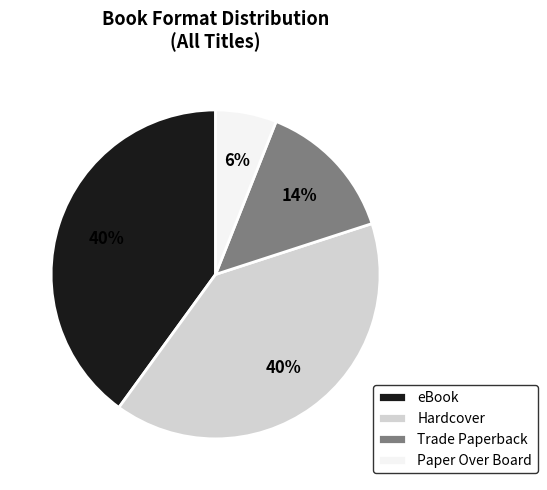

What percentage is the Paper Over Board slice, to the nearest percent?

6%